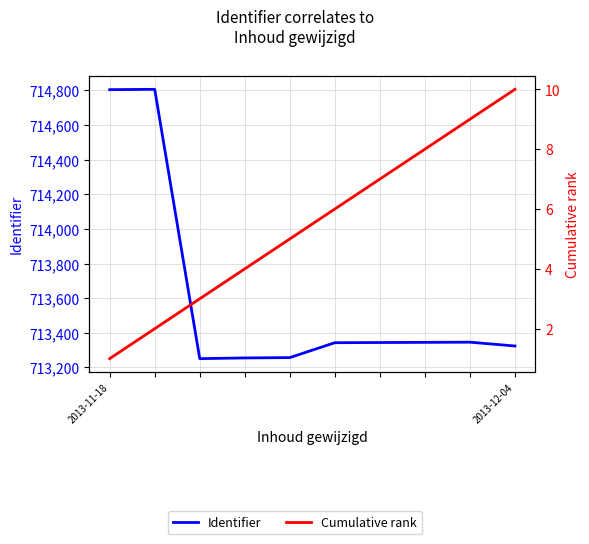

True or false: Identifier and Cumulative rank cross at least once.

False